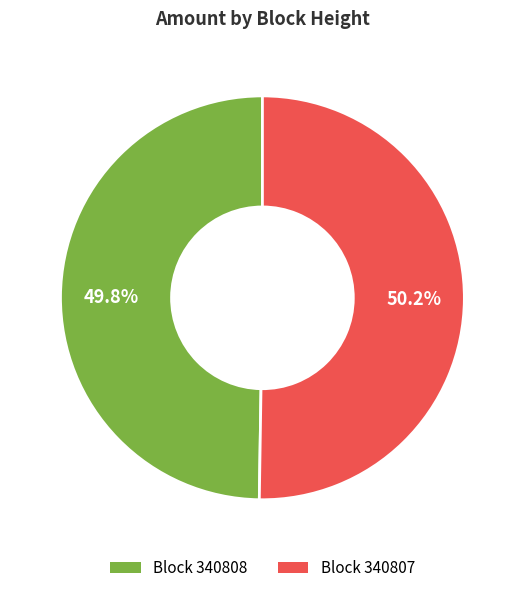

Is there a majority slice in this chart?

Yes